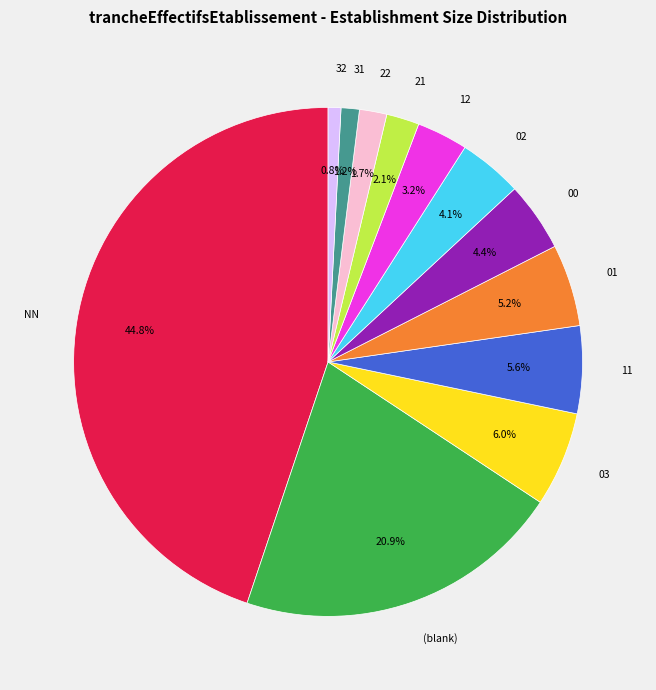

The 32 slice represents 1% of the pie. True or false?

True